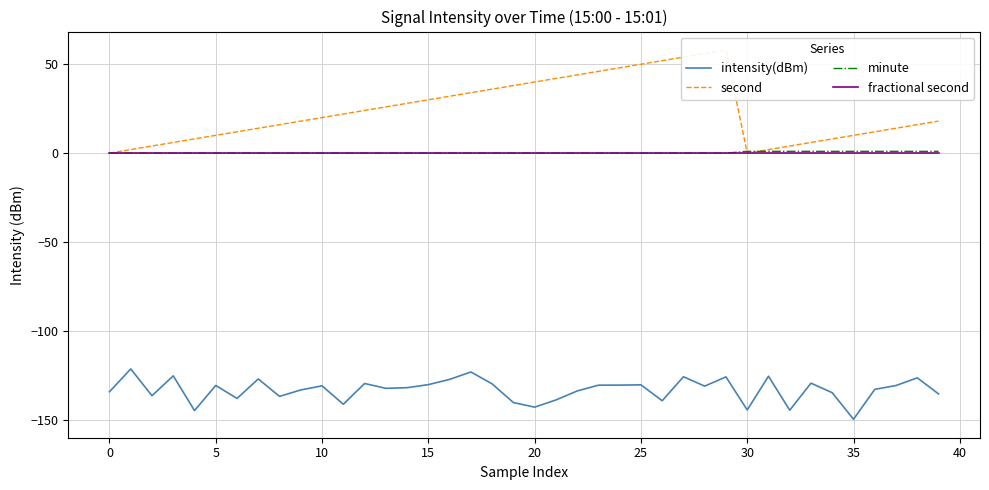

What is the maximum value for intensity(dBm)?

-121.4